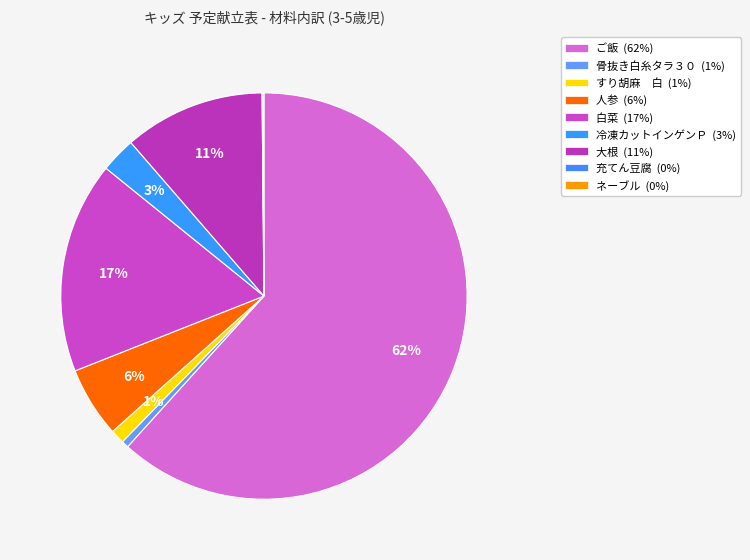

To the nearest percent, what is the average slice percentage?

11%